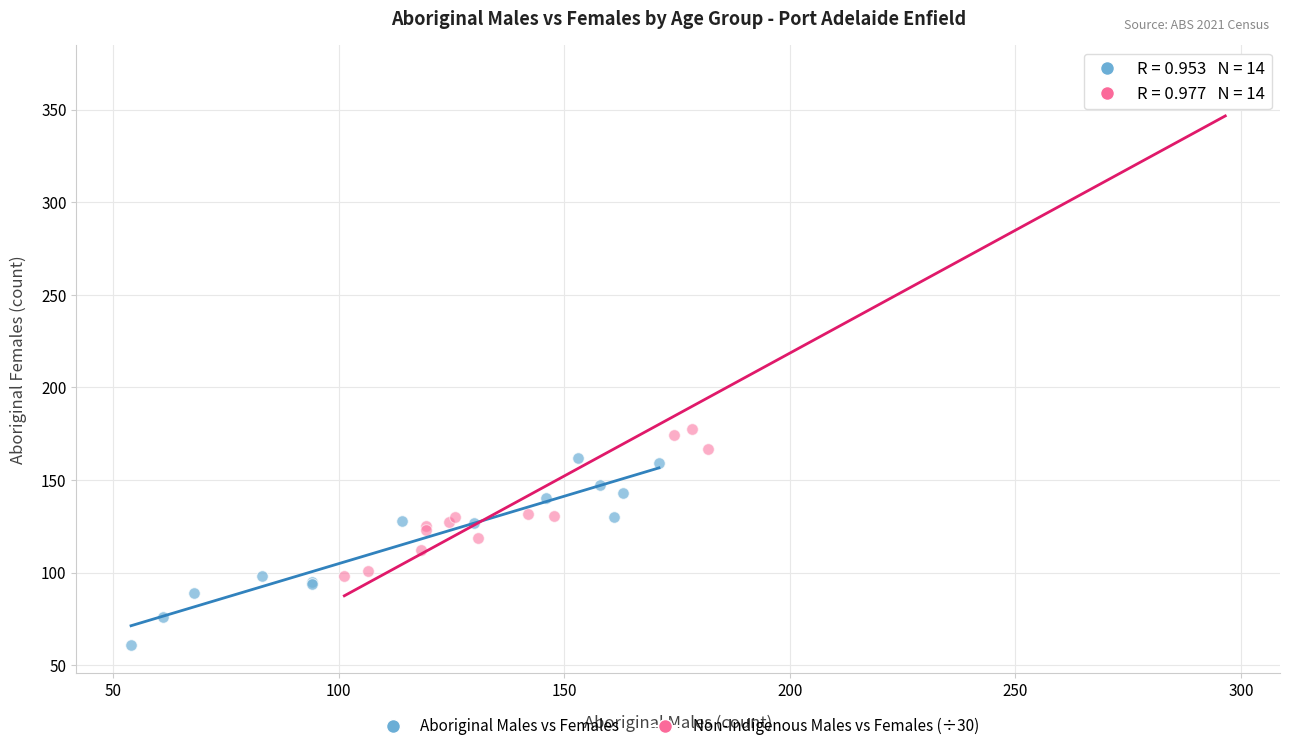

Which series has the widest spread of Y values?

Non-Indigenous Males vs Females (÷30)